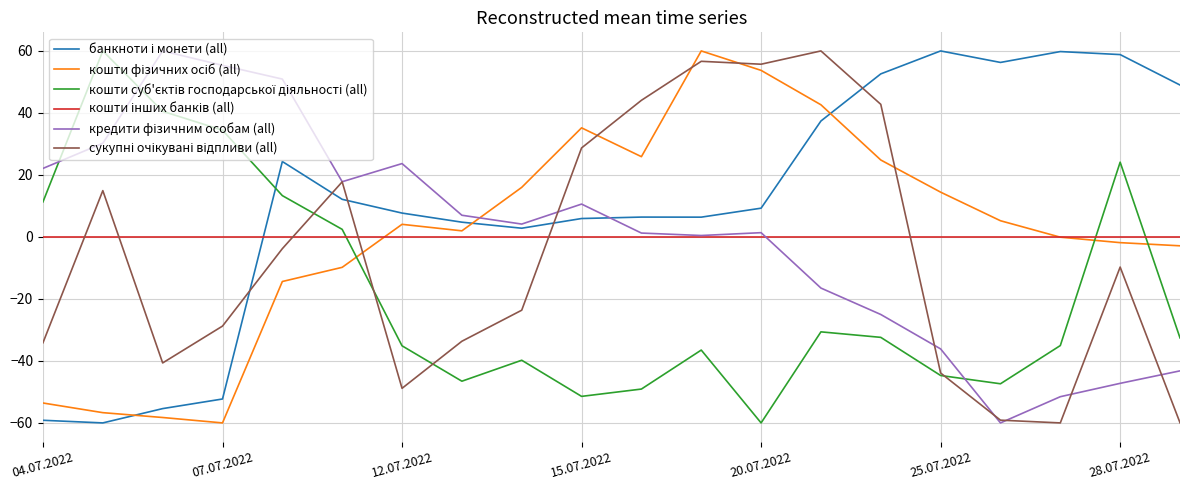

What is the greatest value displayed?

60.0